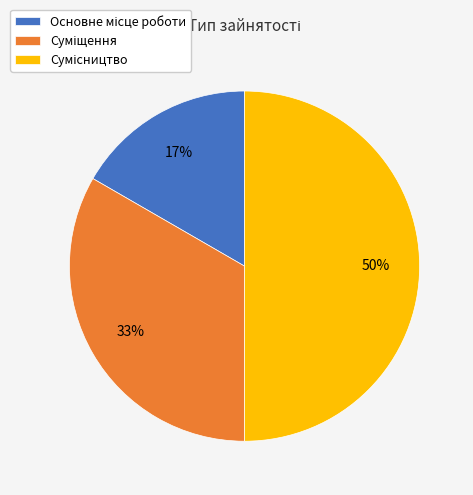

To the nearest percent, what is the average slice percentage?

33%